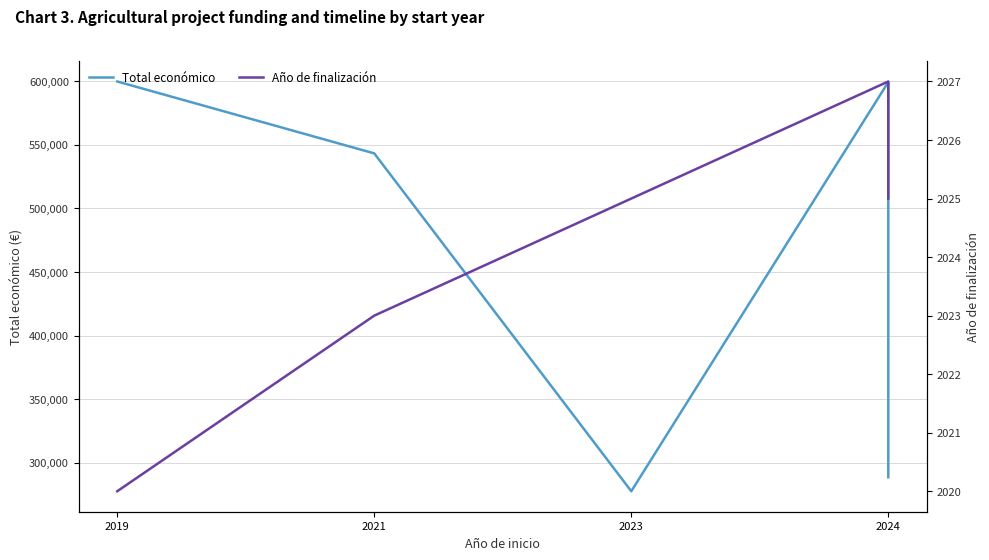

Reading left to right, what are all the values shown in this chart?

Total económico: 599962	543365	277458	599540	288442
Año de finalización: 2020	2023	2025	2027	2025